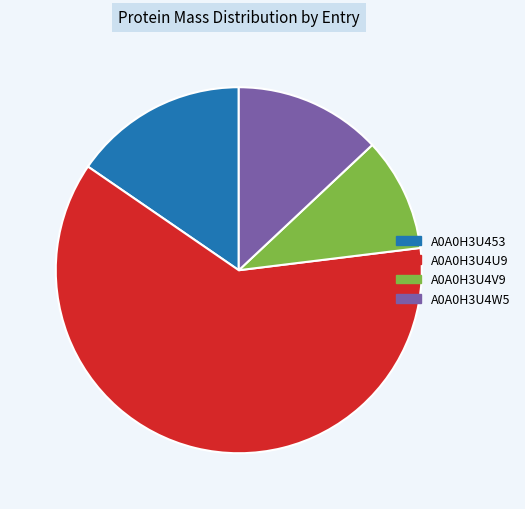

How many slices are in this pie chart?

4